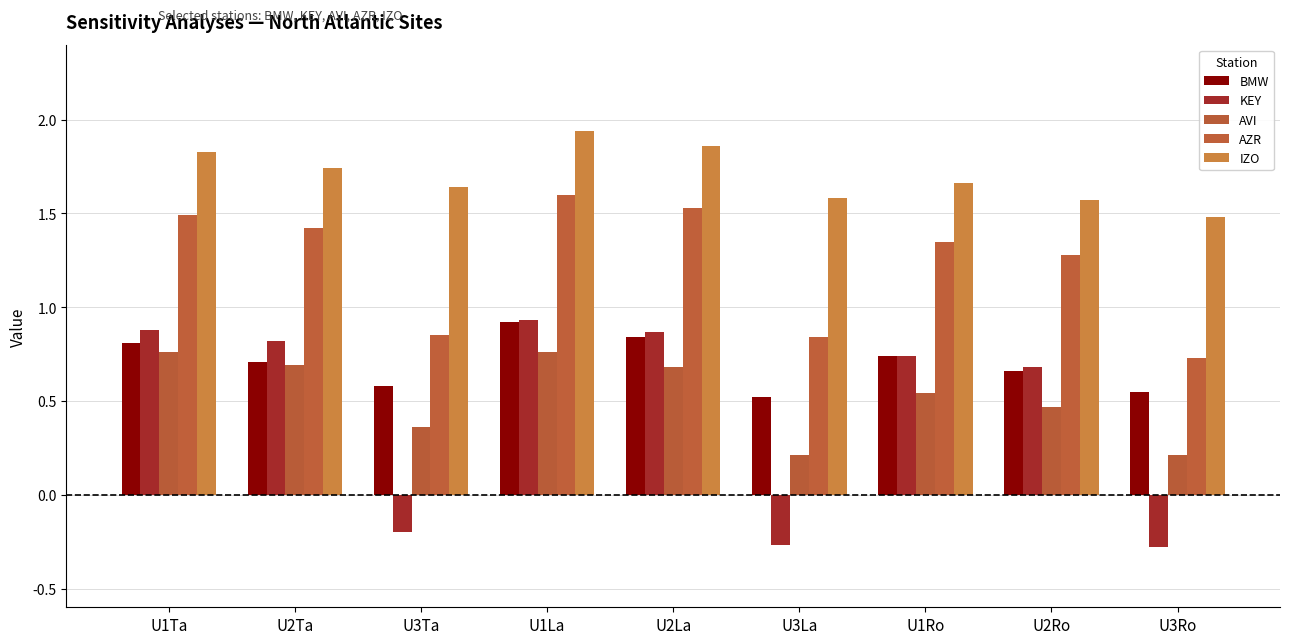

What is the maximum value shown in the chart?

1.9